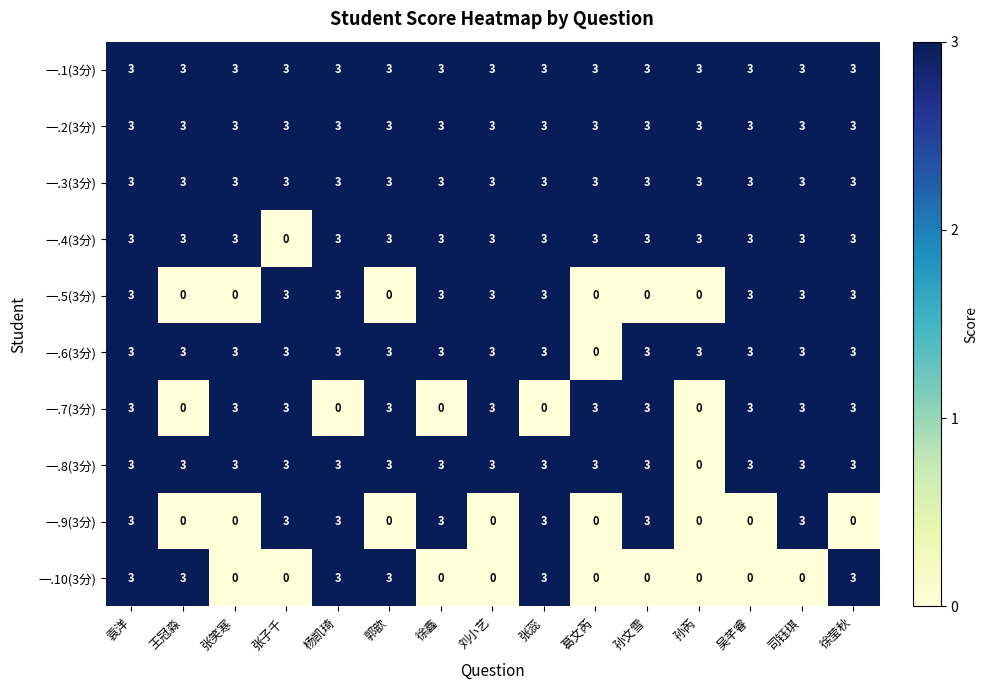

The value of 一.6(3分) at 郭歆 is 3. True or false?

True